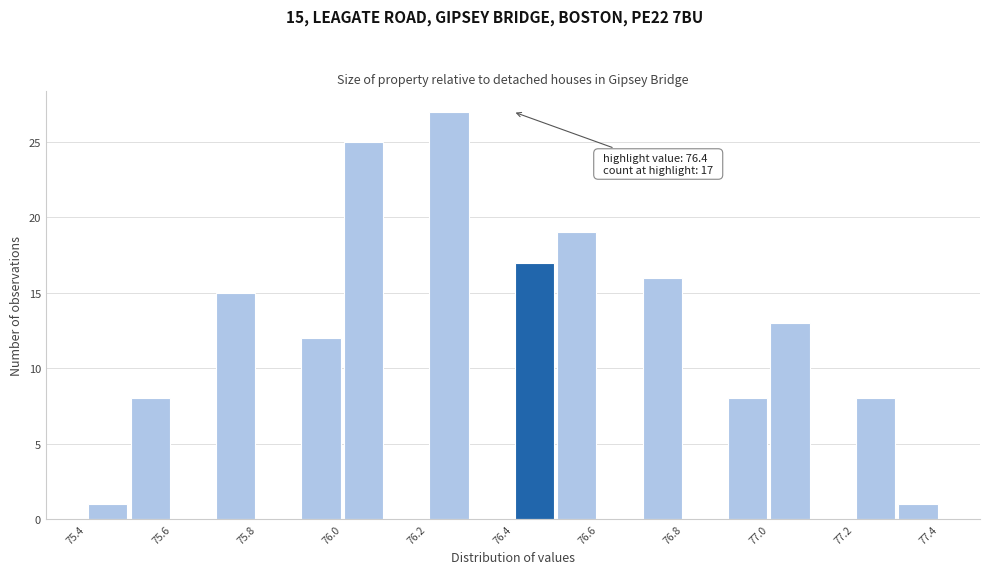

Over which range of the x-axis is the bar tallest?

76.2 to 76.3